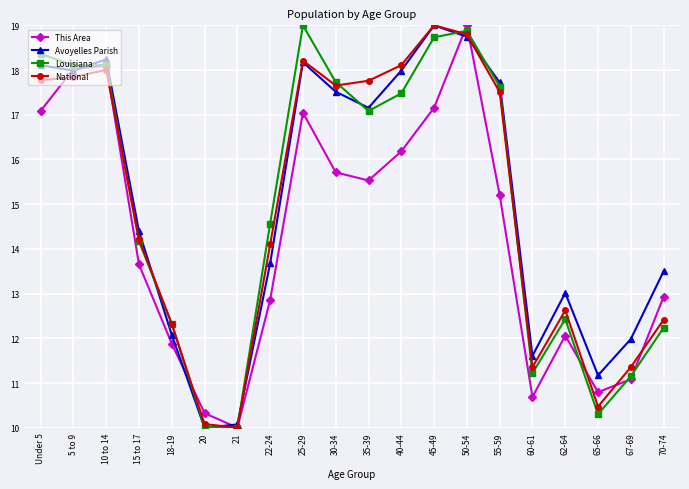

Rank the series at 40-44 from highest to lowest value.

National, Avoyelles Parish, Louisiana, This Area